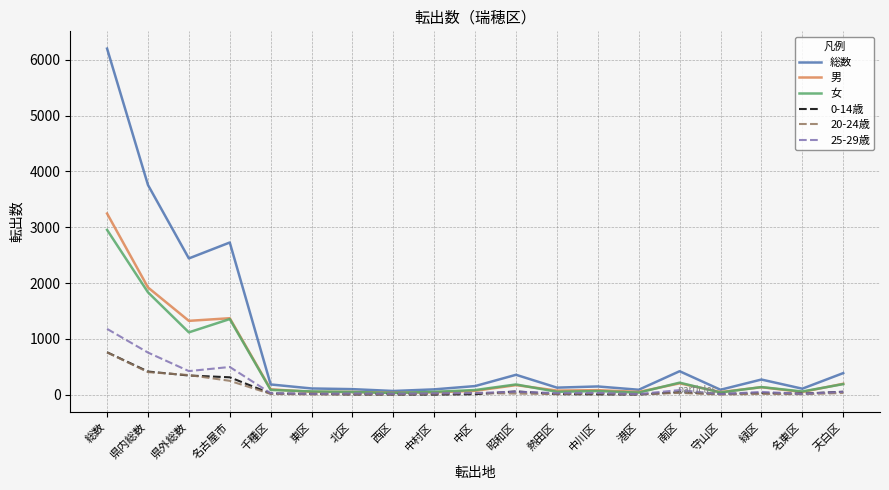

Is the value of 総数 at 名古屋市 greater than the value of 男 at 総数?

No